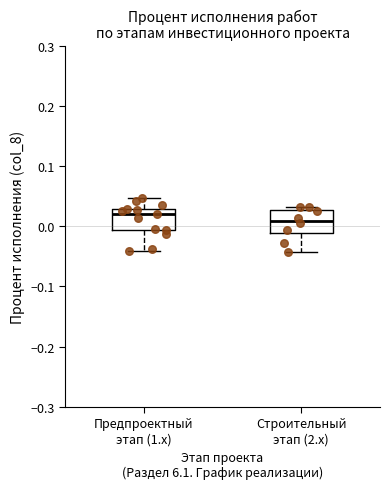

Reading left to right, read every box against the y-axis: the position of its median line, the range the box covers, and the ends of its whiskers. The values are not printed on the chart, so give them approximately, as read against the axis.

Предпроектный этап (1.x): median 0.02, box -0.01 to 0.03, whiskers -0.04 to 0.05
Строительный этап (2.x): median 0.01, box -0.01 to 0.03, whiskers -0.04 to 0.03 (just above the box's upper edge)